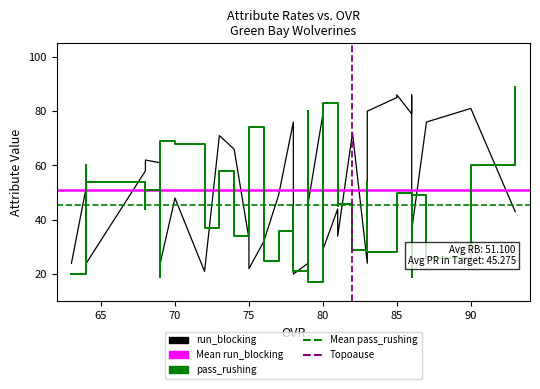

Does the chart display data point markers on the line(s)?

No